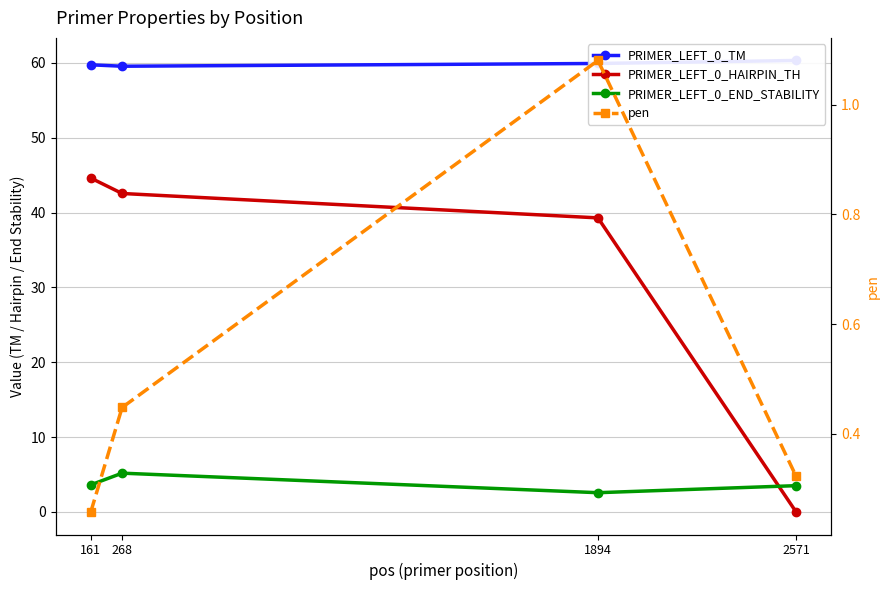

Rank the categories by pen value from highest to lowest.

1894, 268, 2571, 161